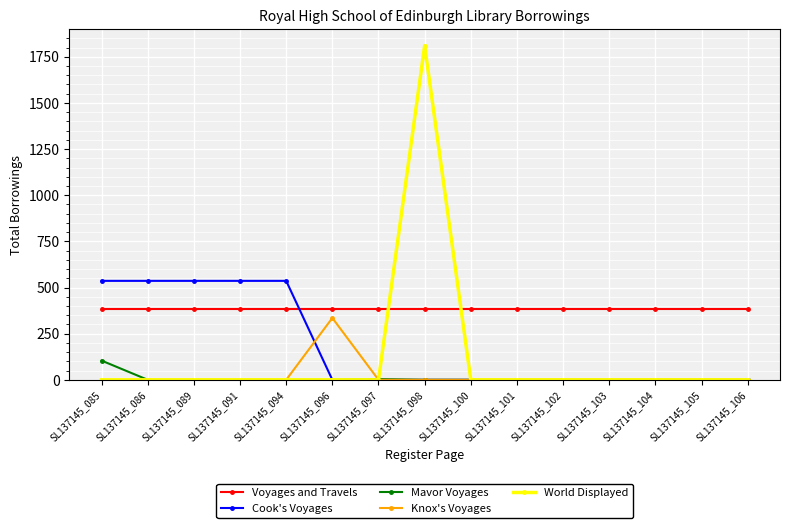

Between SL137145_085 and SL137145_100, which series saw the biggest shift?

Cook's Voyages